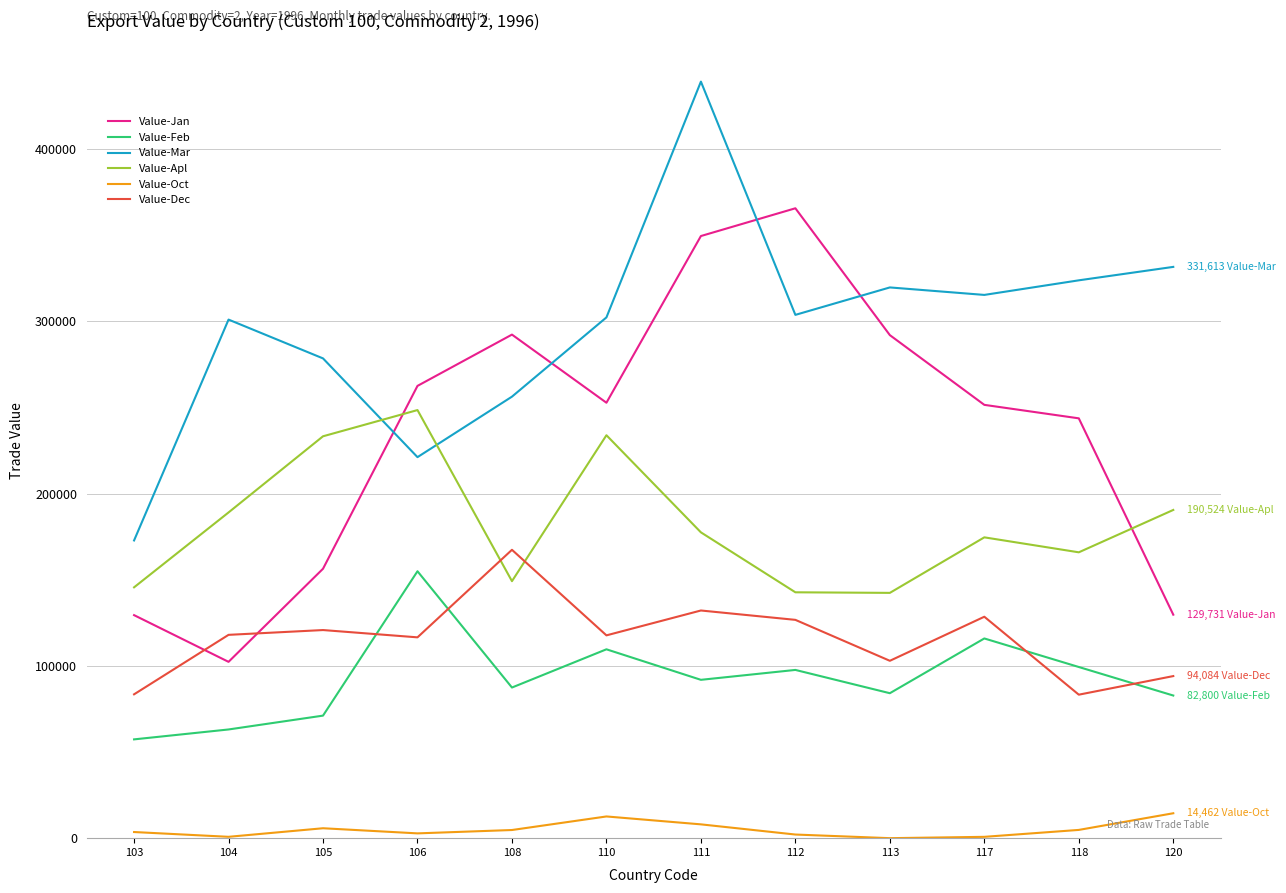

After their last crossing, which series has the higher values: Value-Jan or Value-Dec?

Value-Jan